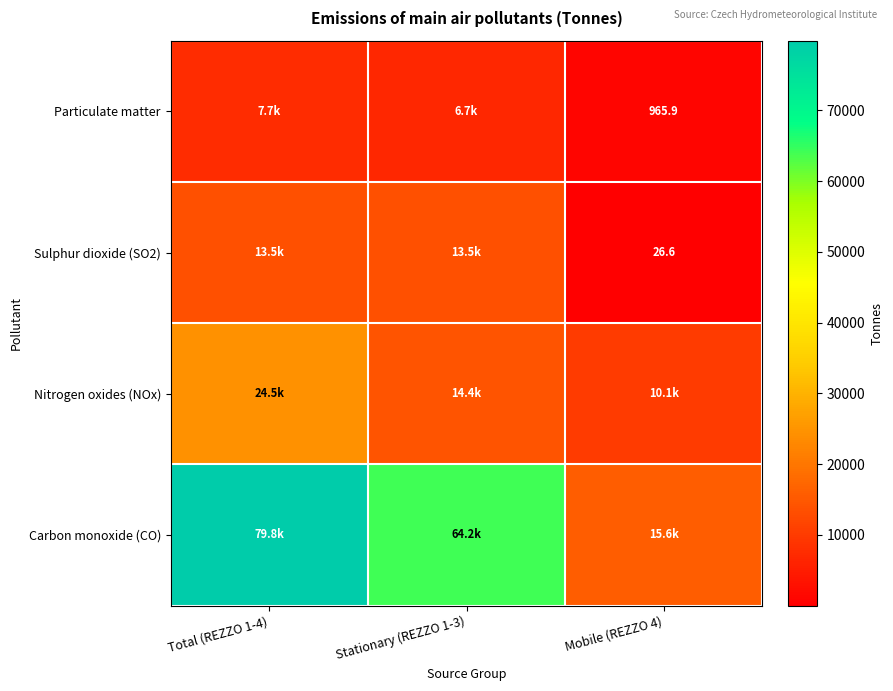

At which category does the chart reach its peak across all series?

Total (REZZO 1-4)